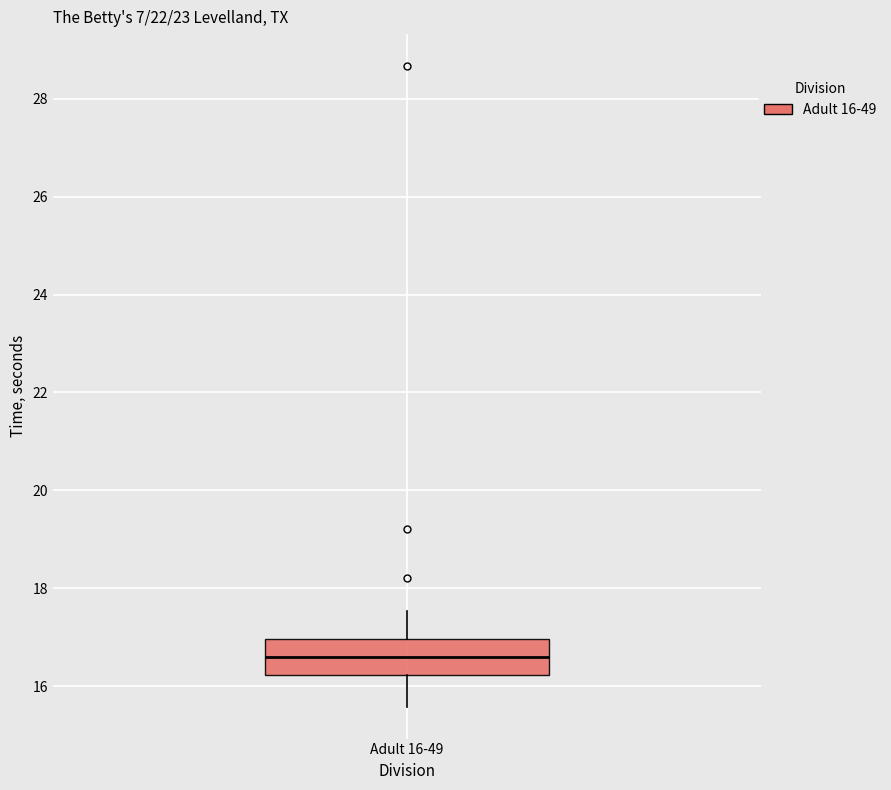

Read this box plot against the y-axis: the position of the median line, the range covered by the box, and the ends of both whiskers. The values are not printed on the chart, so give them approximately, as read against the axis.

median 16.6, box 16.2 to 17.0, whiskers 15.6 to 17.6